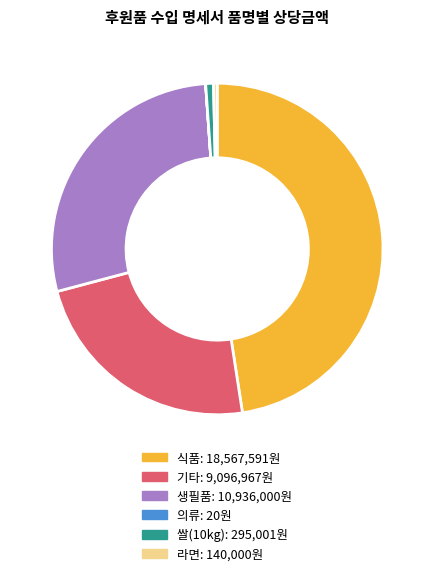

True or false: 라면 accounts for 8% of the total.

False